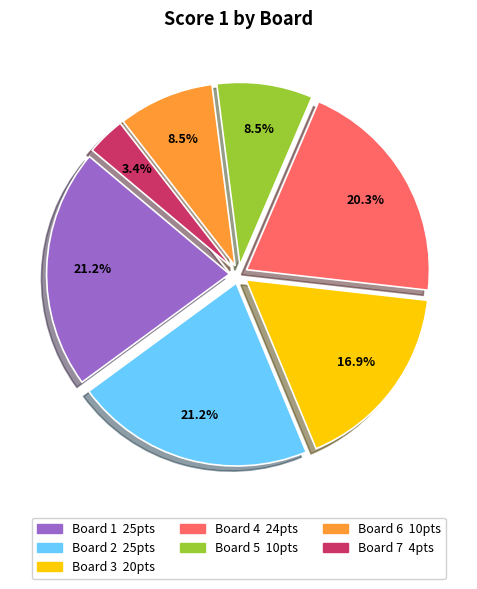

What percentage is the Board 3 slice, to the nearest percent?

17%